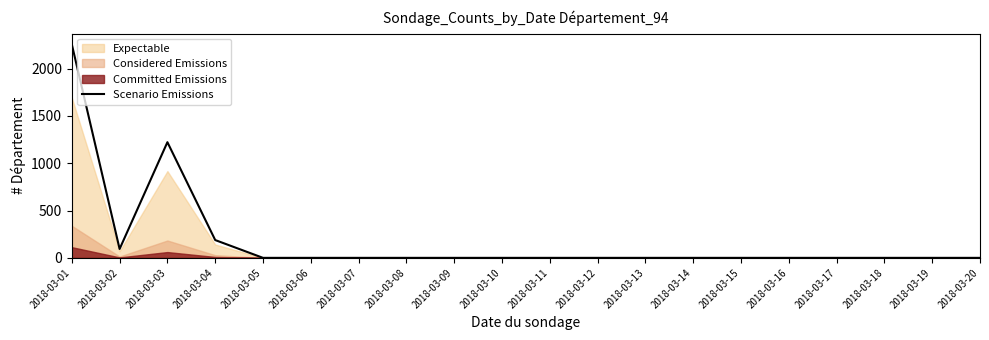

At which label is the value closest to 1128?

2018-03-03